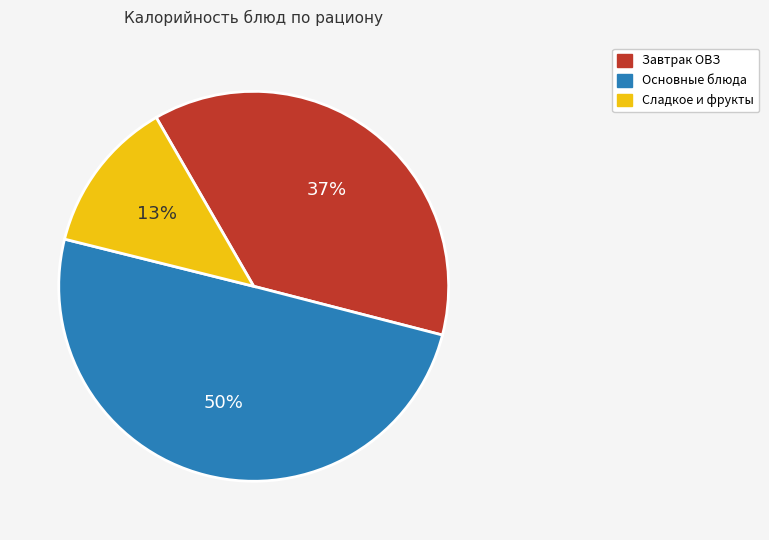

To the nearest percent, what is the difference between the largest and smallest slice percentages?

37%